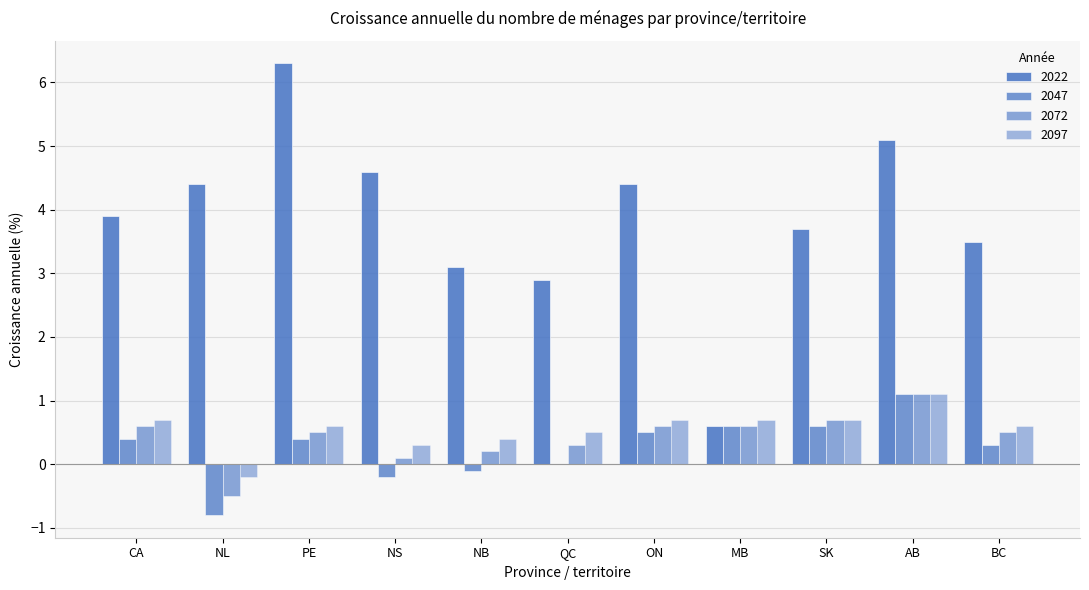

Rank the categories by 2047 value from highest to lowest.

AB, MB, SK, ON, CA, PE, BC, QC, NB, NS, NL